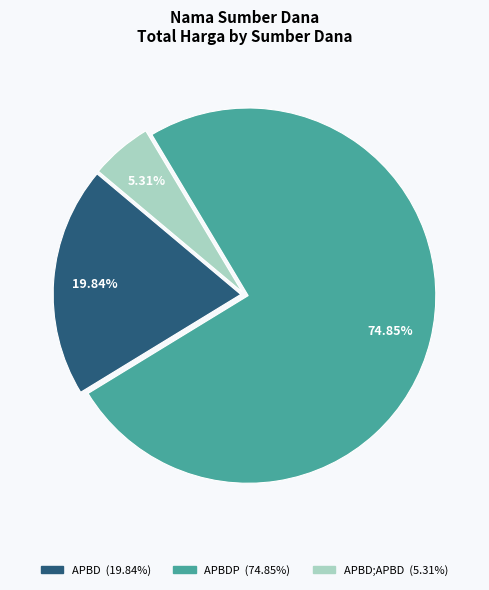

Does any single category account for the majority?

Yes